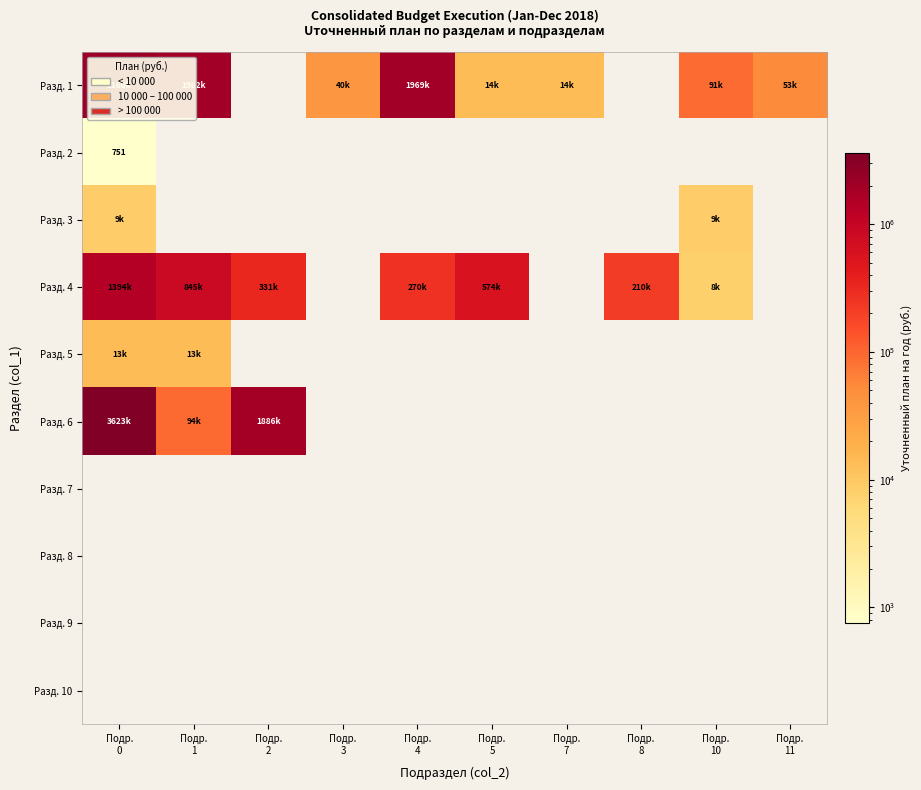

Which series has the largest total across all categories?

Разд. 1